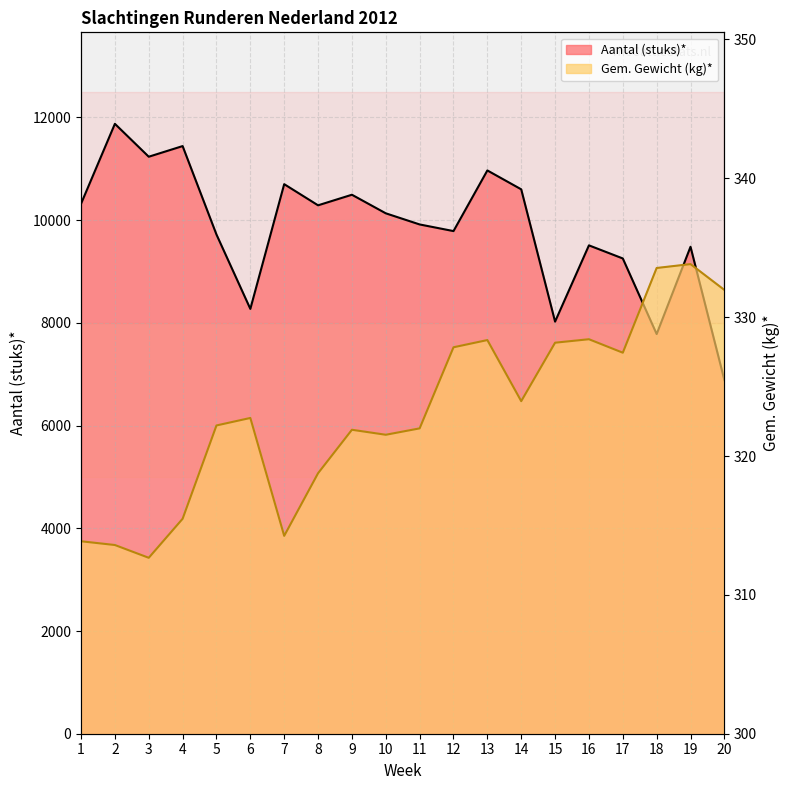

At which label is Aantal (stuks)* closest to 9380?

19